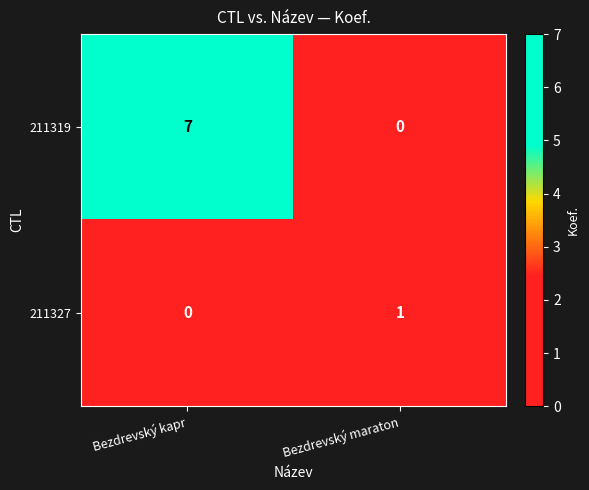

Is it true that 211327 equals -1 at Bezdrevský kapr?

False